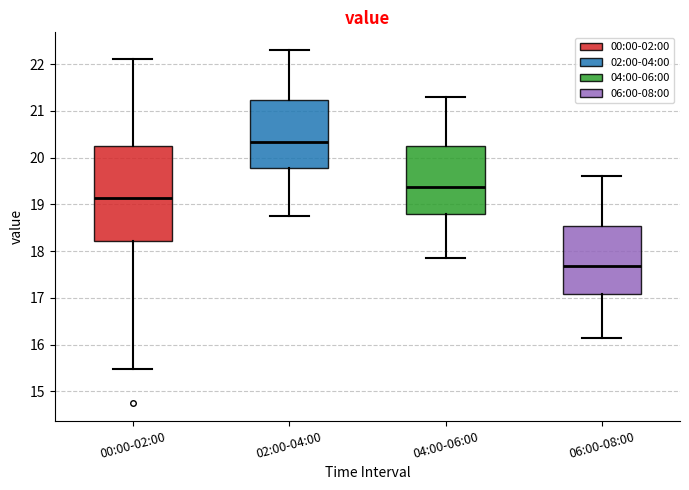

Which box is the tallest, from its lower edge to its upper edge?

00:00-02:00